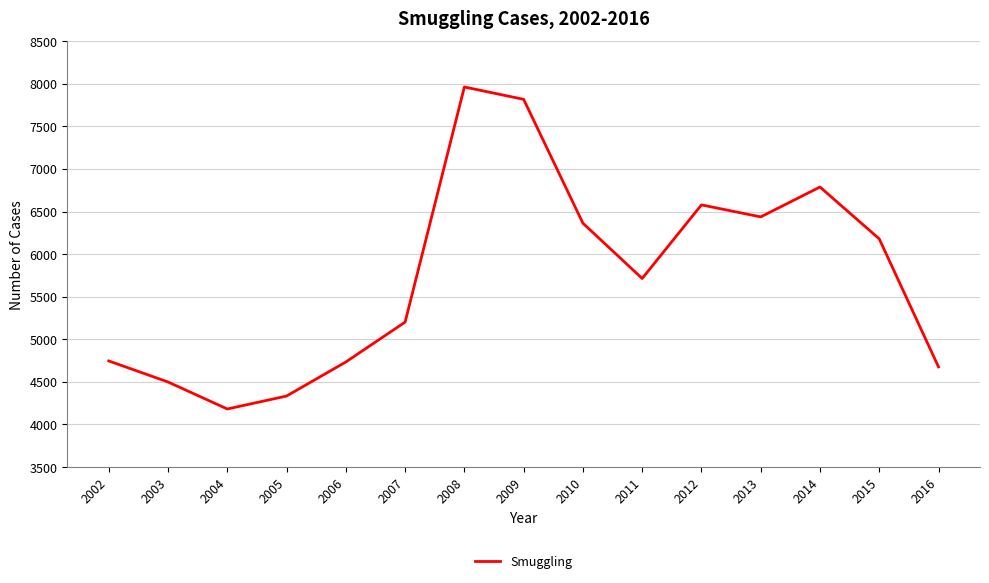

What is the difference between the values at 2010 and 2009?

1454